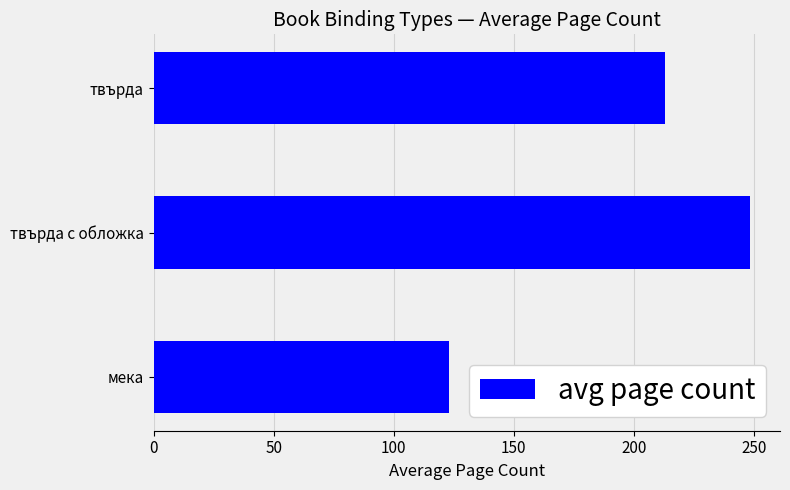

The chart shows a value of 122.8 at мека. True or false?

True